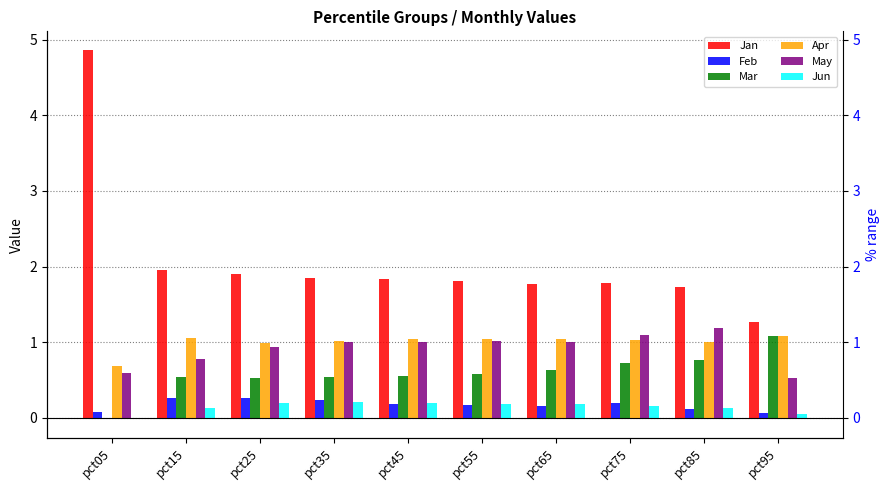

The value of Feb at pct15 is 0.1. True or false?

False